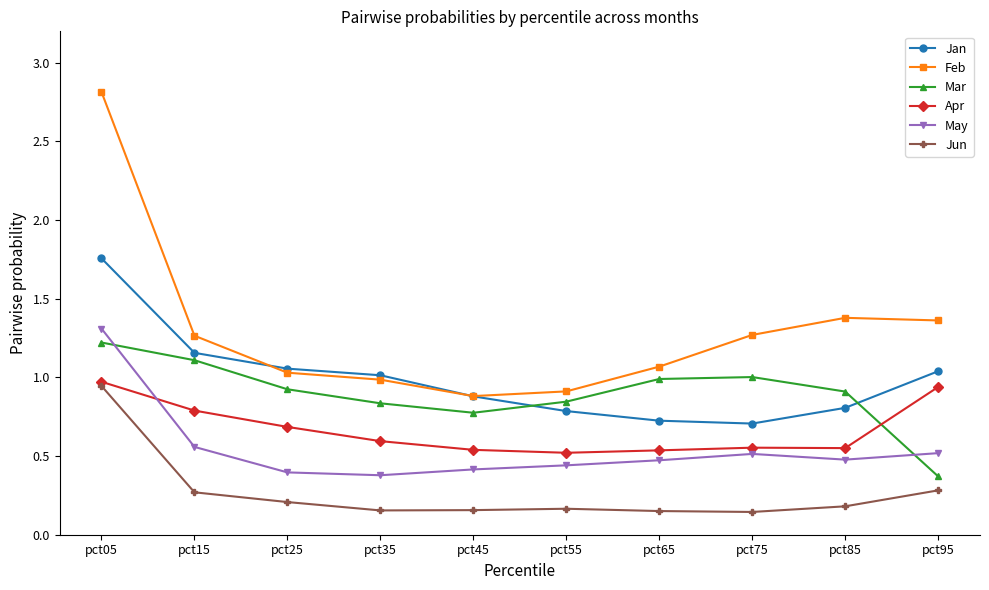

True or false: Jan and Apr cross at least once.

False